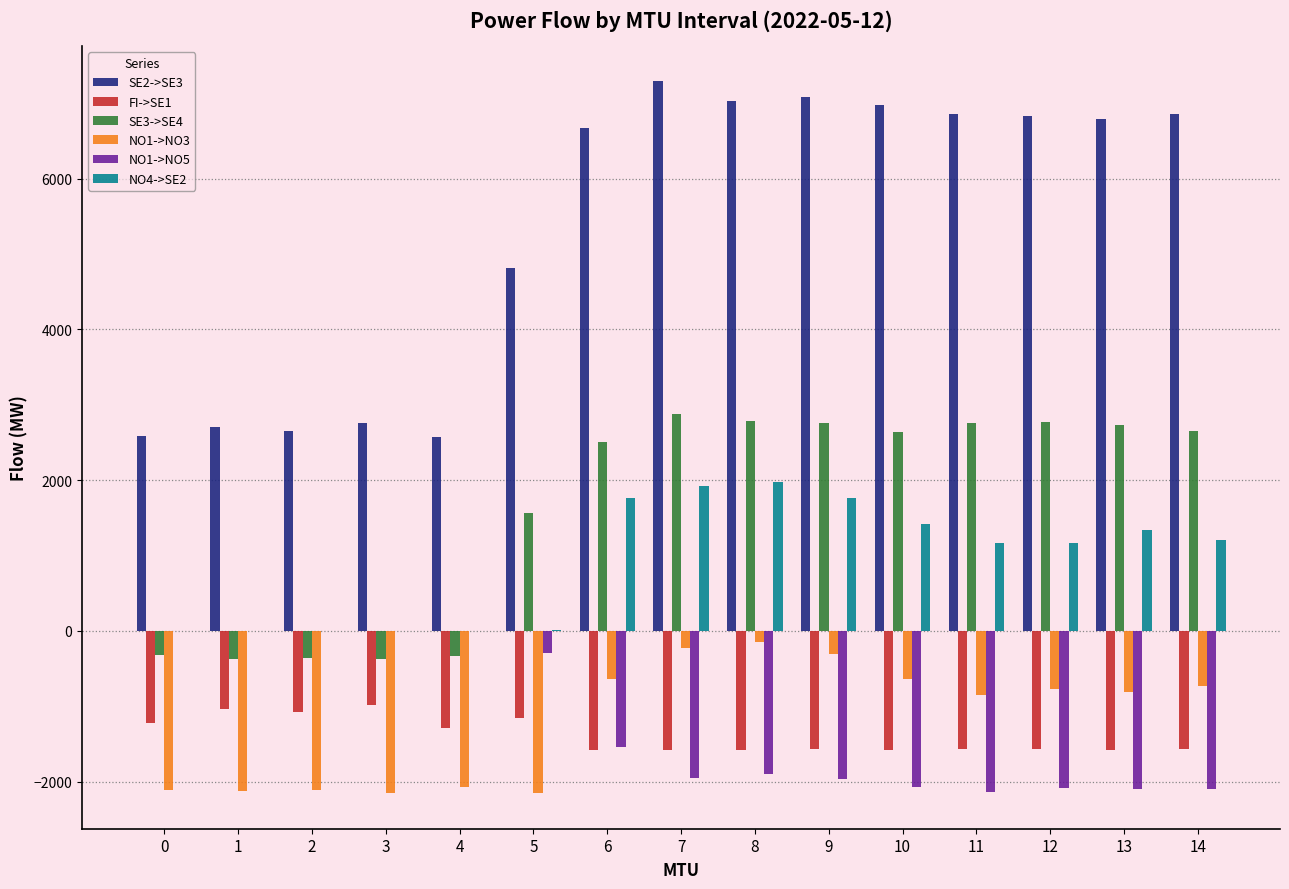

What is the sum of the NO1->NO3 values at 14 and 12?

-1509.9